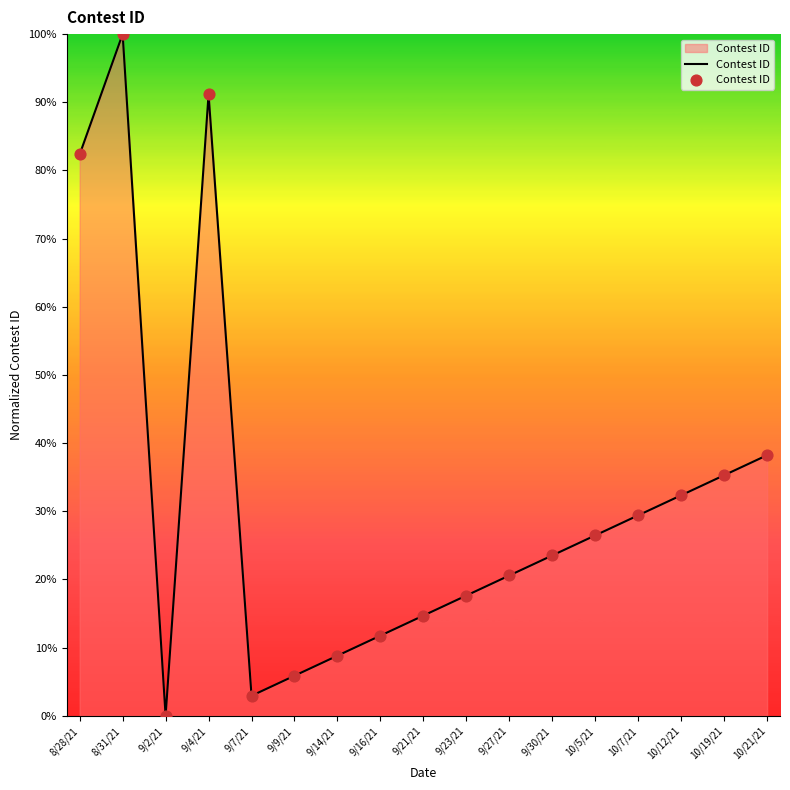

What is the change in value from 9/30/21 to 10/12/21?

+8.8